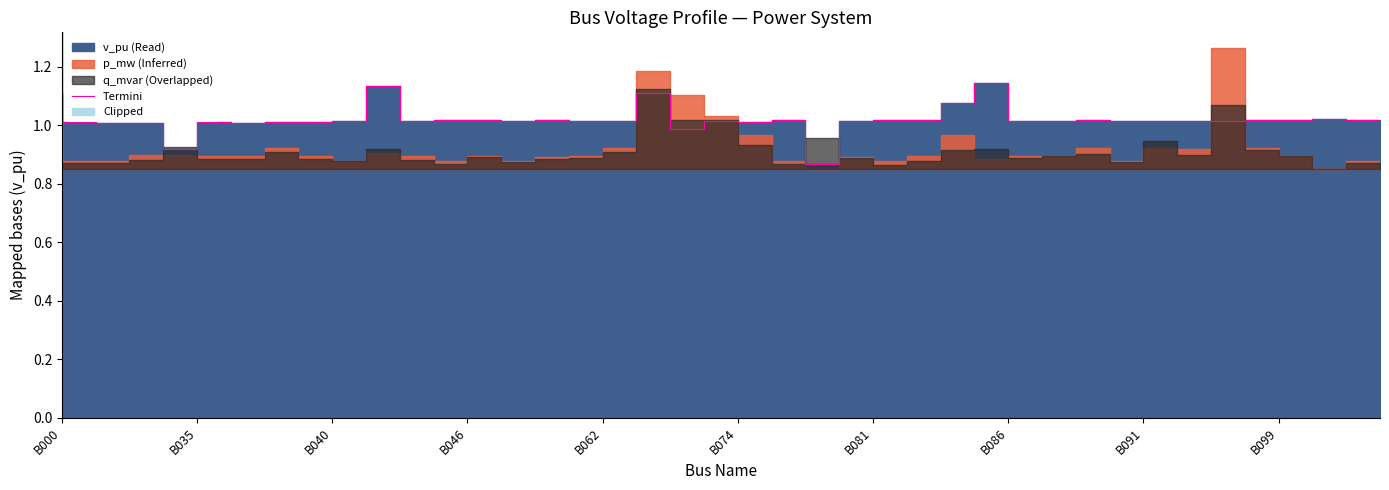

What is the difference between the maximum and minimum values?

0.3